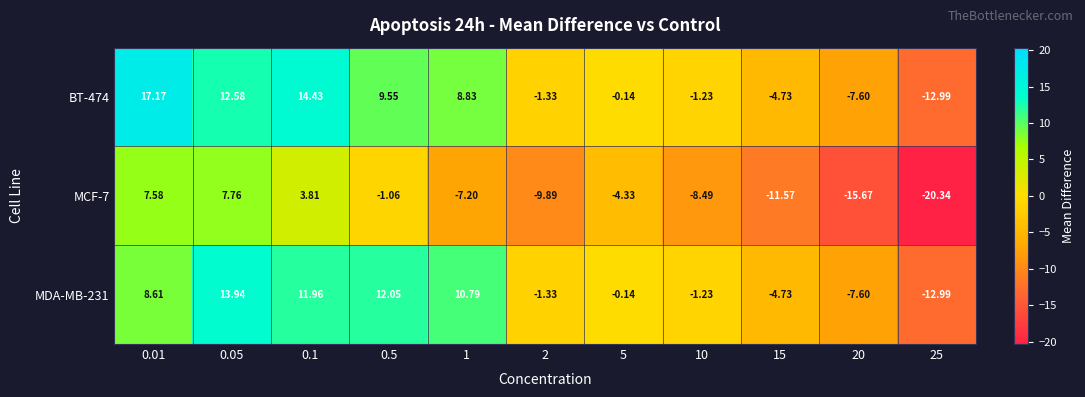

Which category has the lowest value across all series?

25